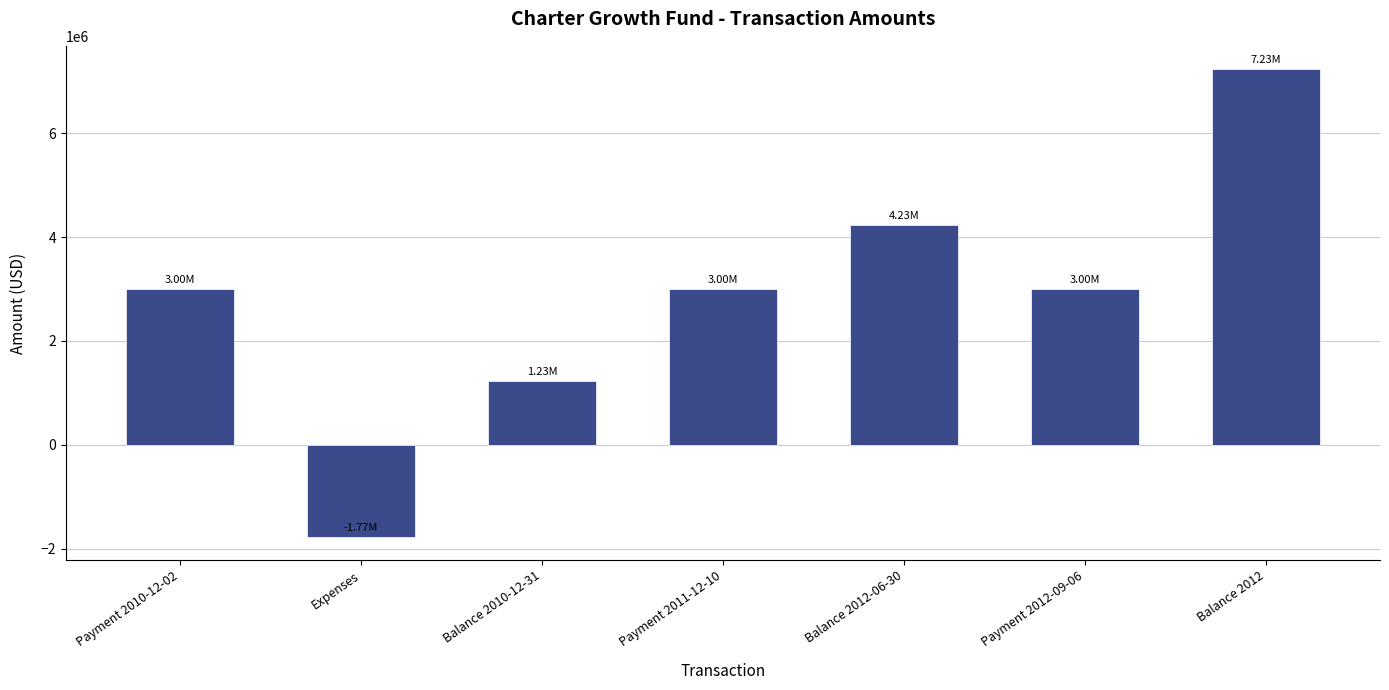

What is the difference between the maximum and minimum values?

9000000